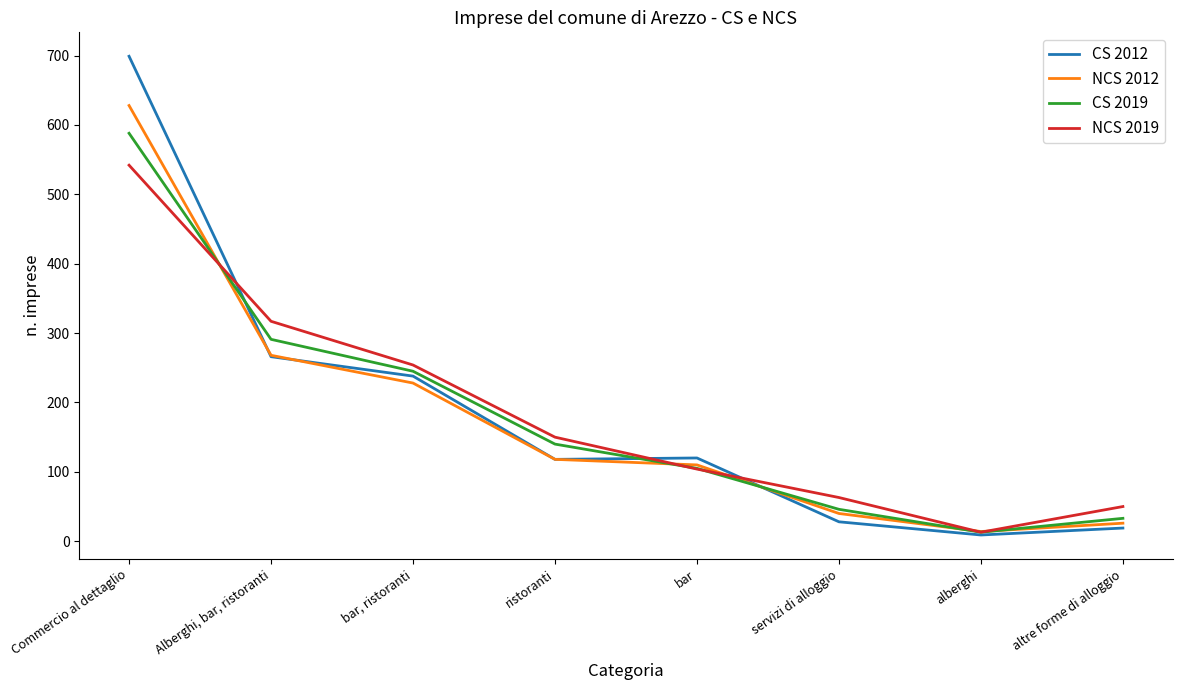

True or false: CS 2012 has more than 1 points higher than both neighbors.

False